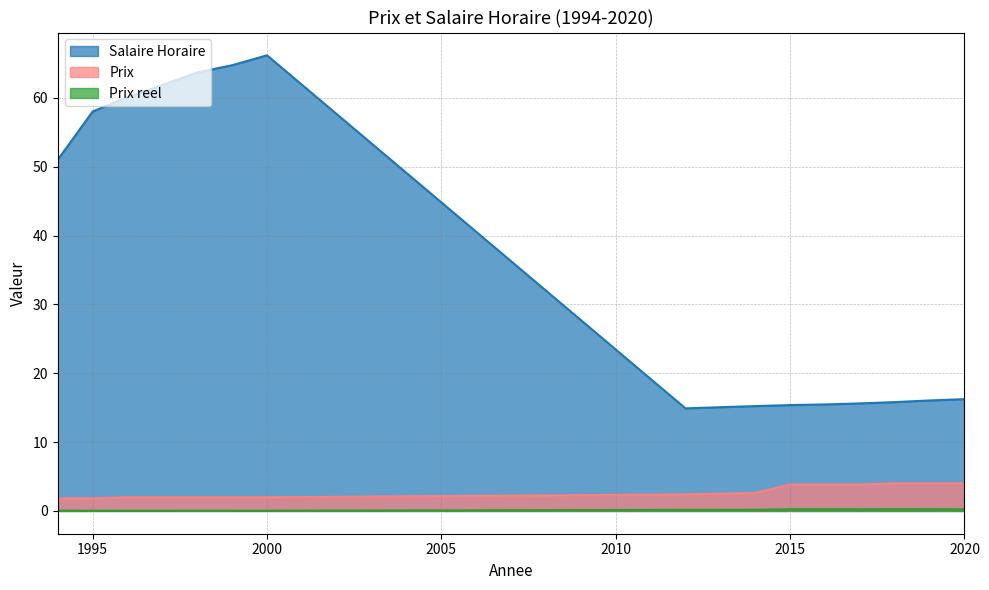

What is the spread (max minus min) of values at 1997?

61.8